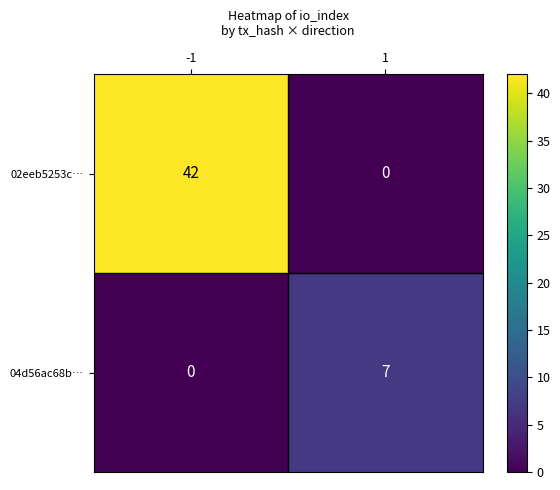

Rank the series at -1 from lowest to highest value.

04d56ac68b…, 02eeb5253c…